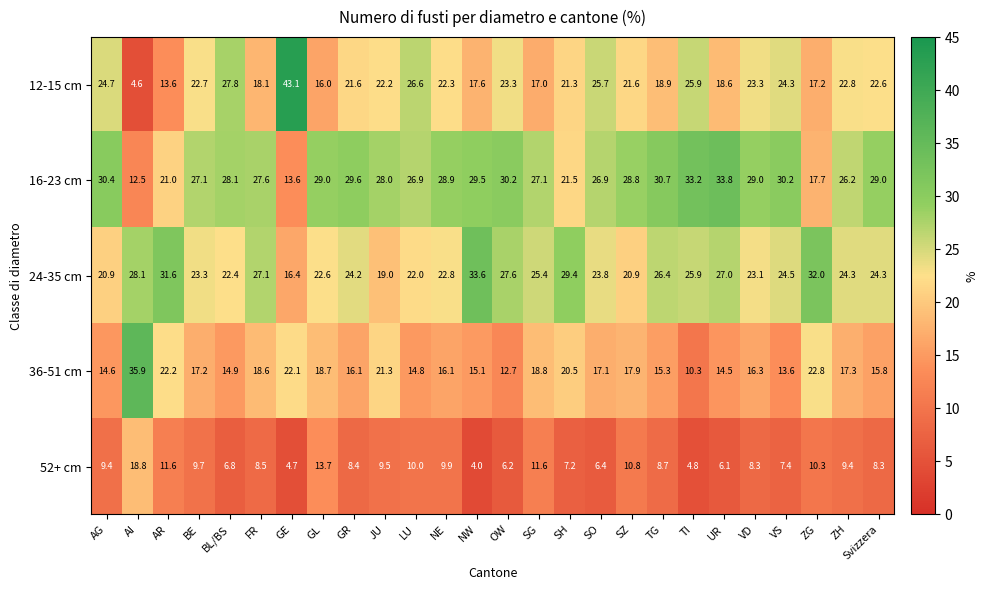

How many data points does each series have?

26